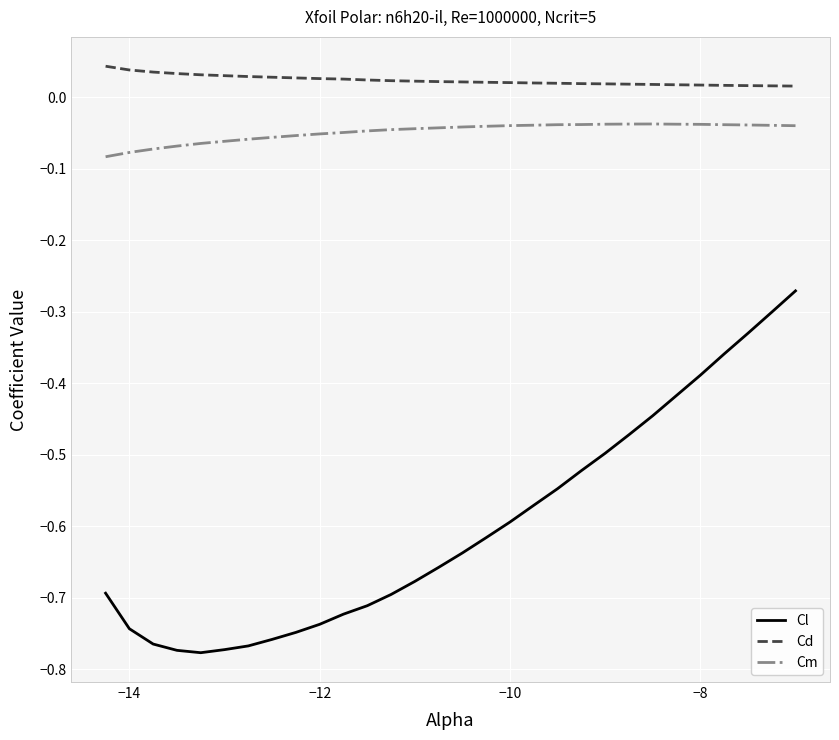

True or false: Cd and Cm intersect in this chart.

False